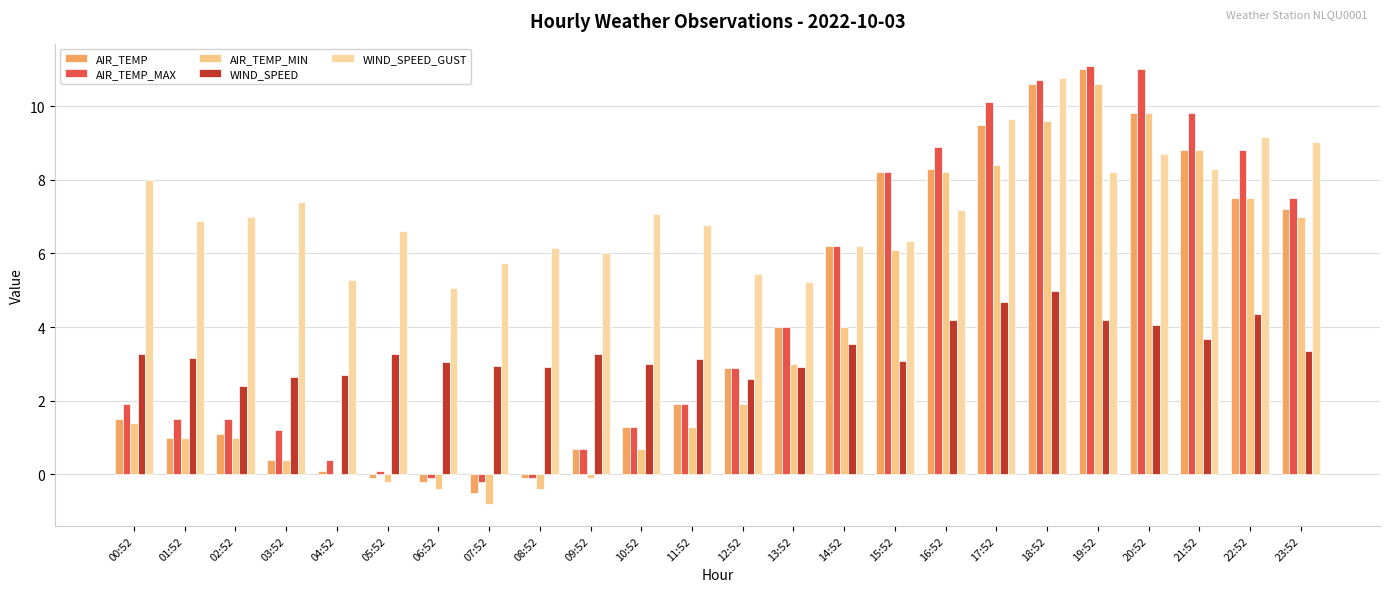

Does the chart contain stacked bars?

No